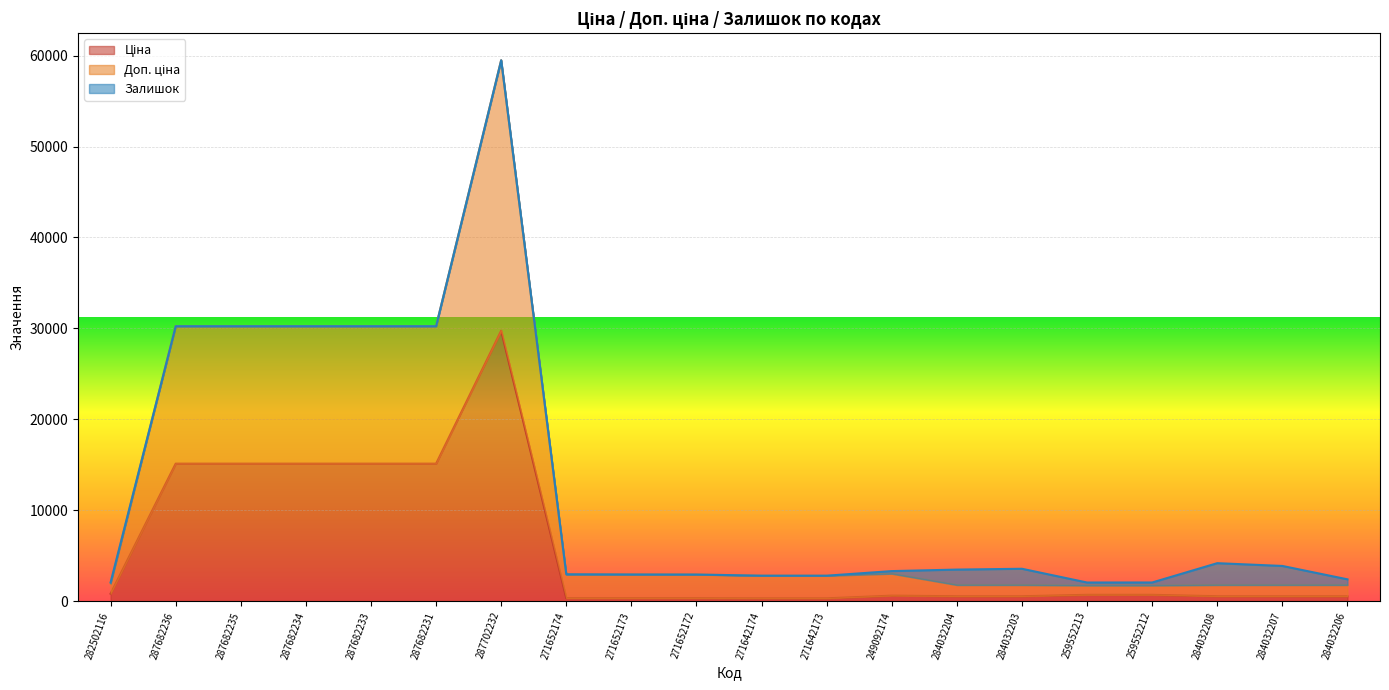

At which category is the sum across all series the highest?

287702232